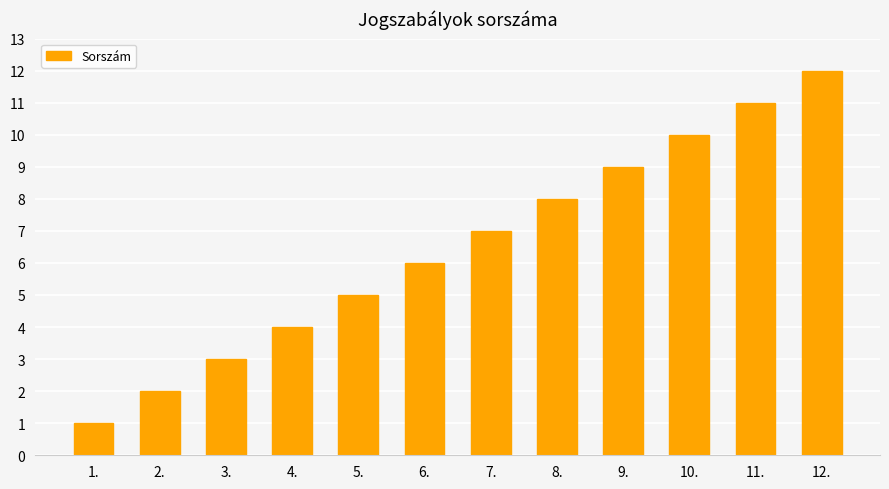

What is the change in value from 2. to 8.?

+6